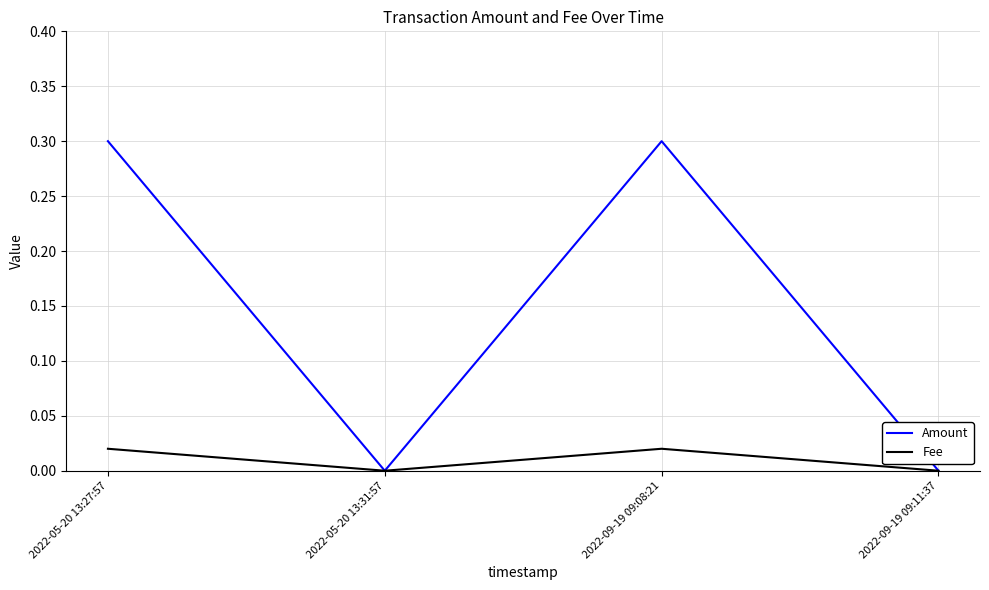

List the series in order of their peak value, lowest first.

Fee, Amount